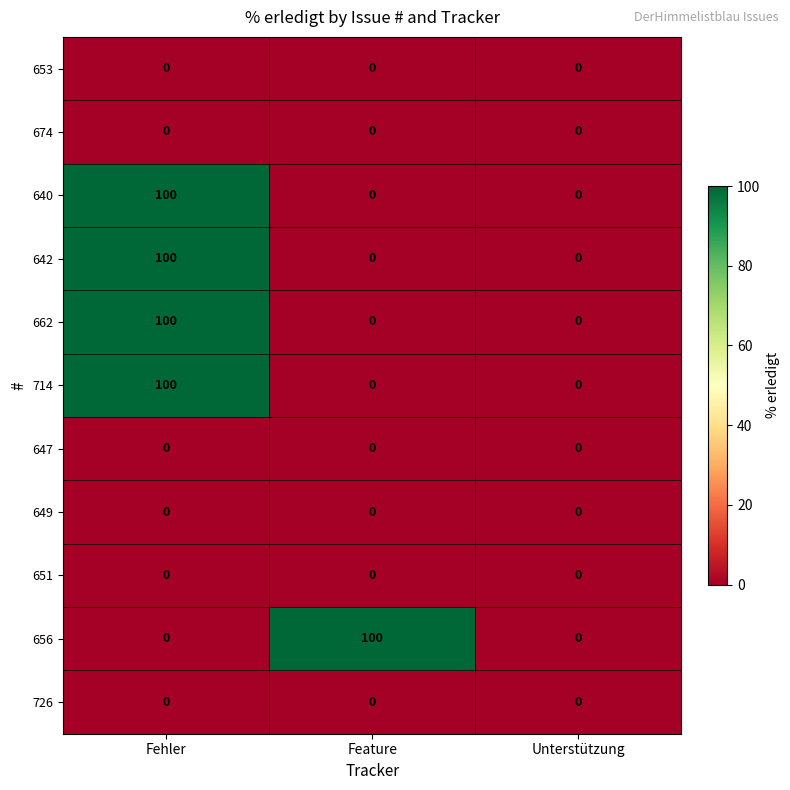

What is the greatest value displayed?

100